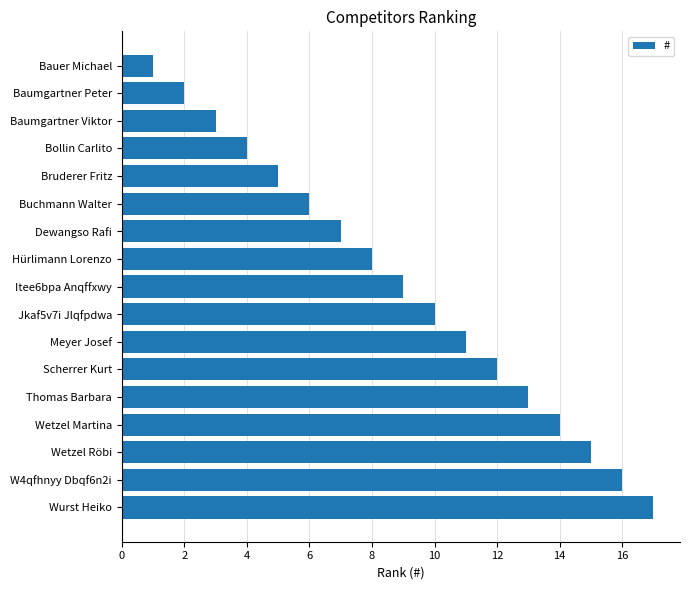

What is the approximate value at Wurst Heiko?

17